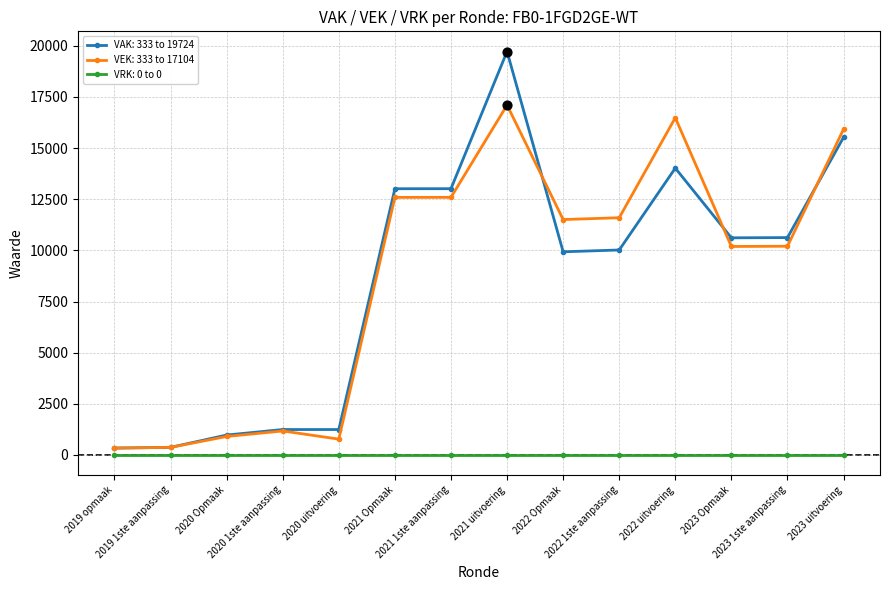

What are all the series names shown in the legend?

VAK: 333 to 19724, VEK: 333 to 17104, VRK: 0 to 0